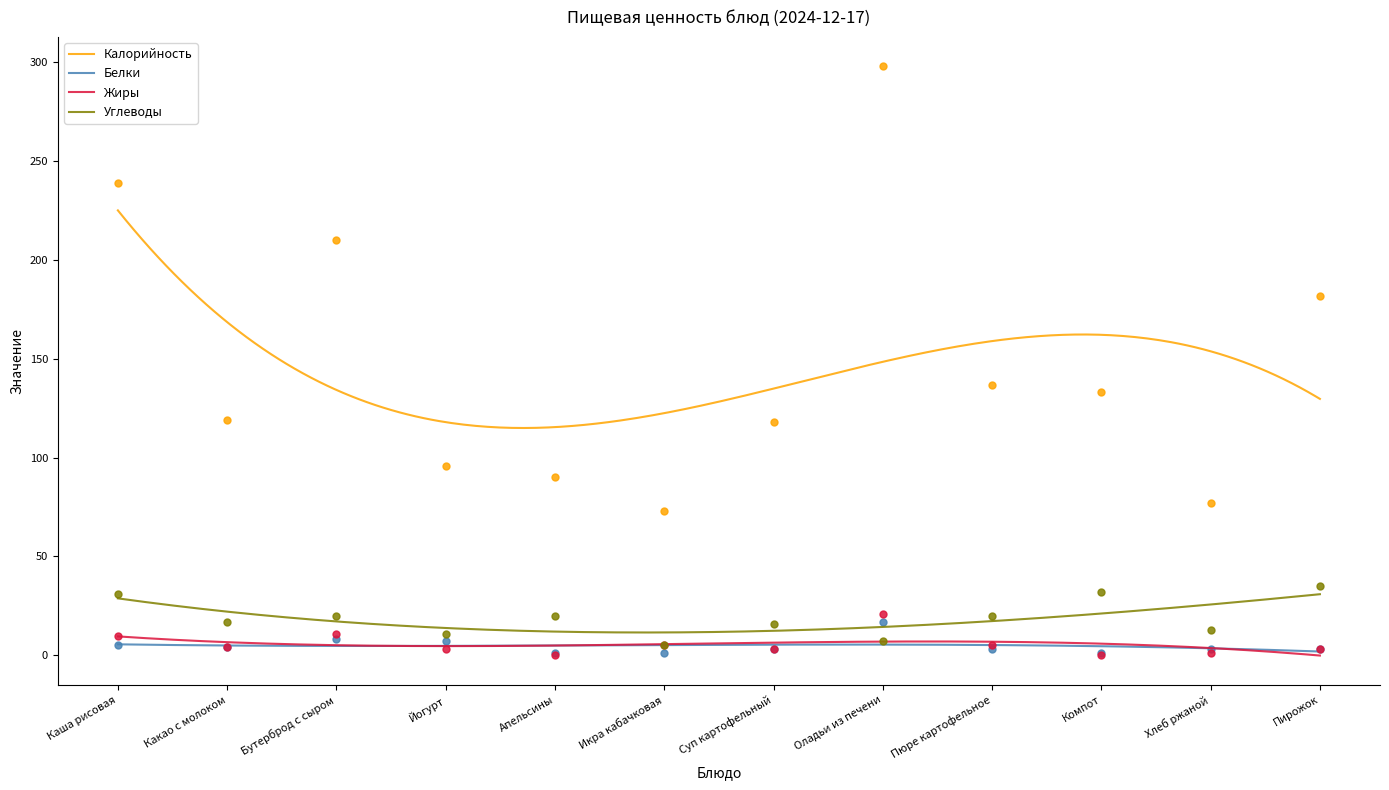

What is the label of the 1st point from the left?

Каша рисовая